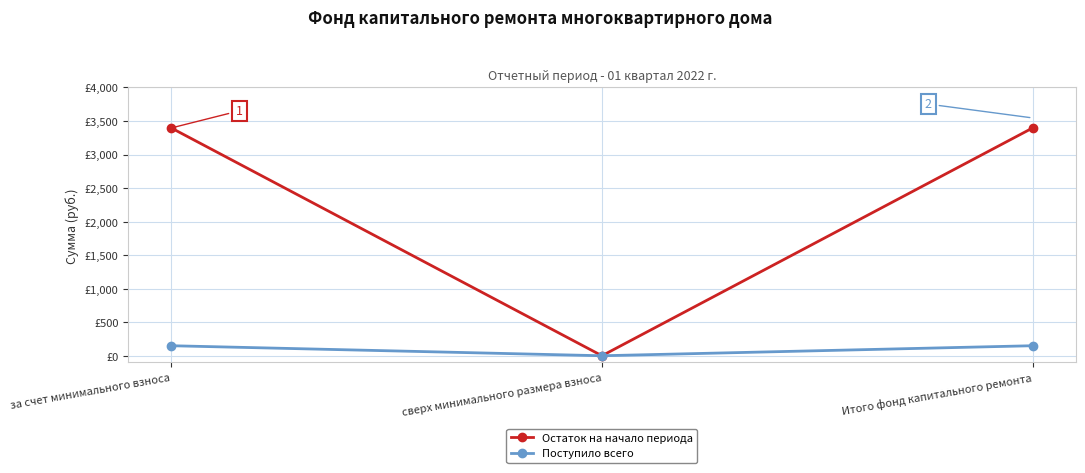

True or false: Остаток на начало периода has a value of 3396.3 at Итого фонд капитального ремонта.

True